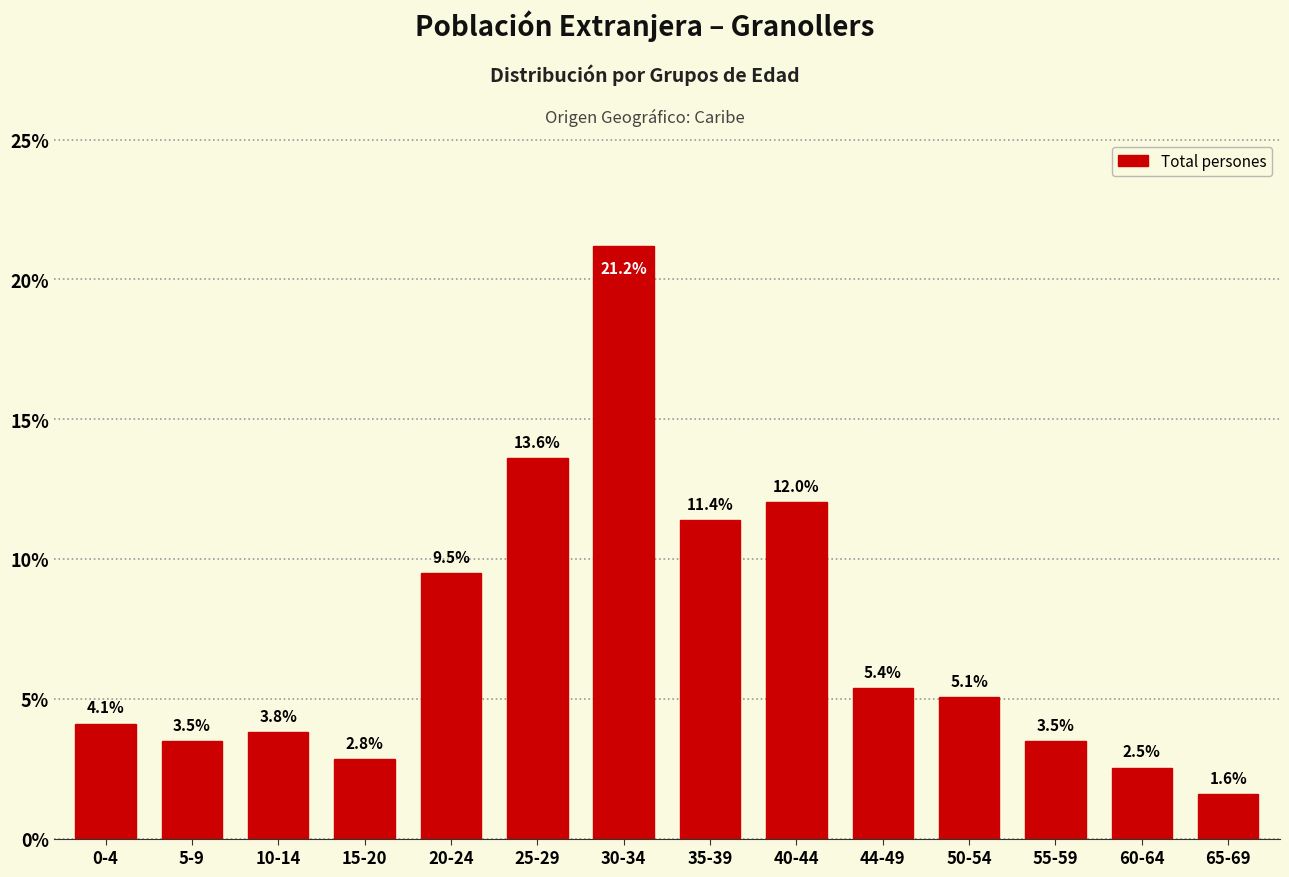

Reading right to left, what are all the values shown in this chart?

65-69=1.6	60-64=2.5	55-59=3.5	50-54=5.1	44-49=5.4	40-44=12.0	35-39=11.4	30-34=21.2	25-29=13.6	20-24=9.5	15-20=2.8	10-14=3.8	5-9=3.5	0-4=4.1